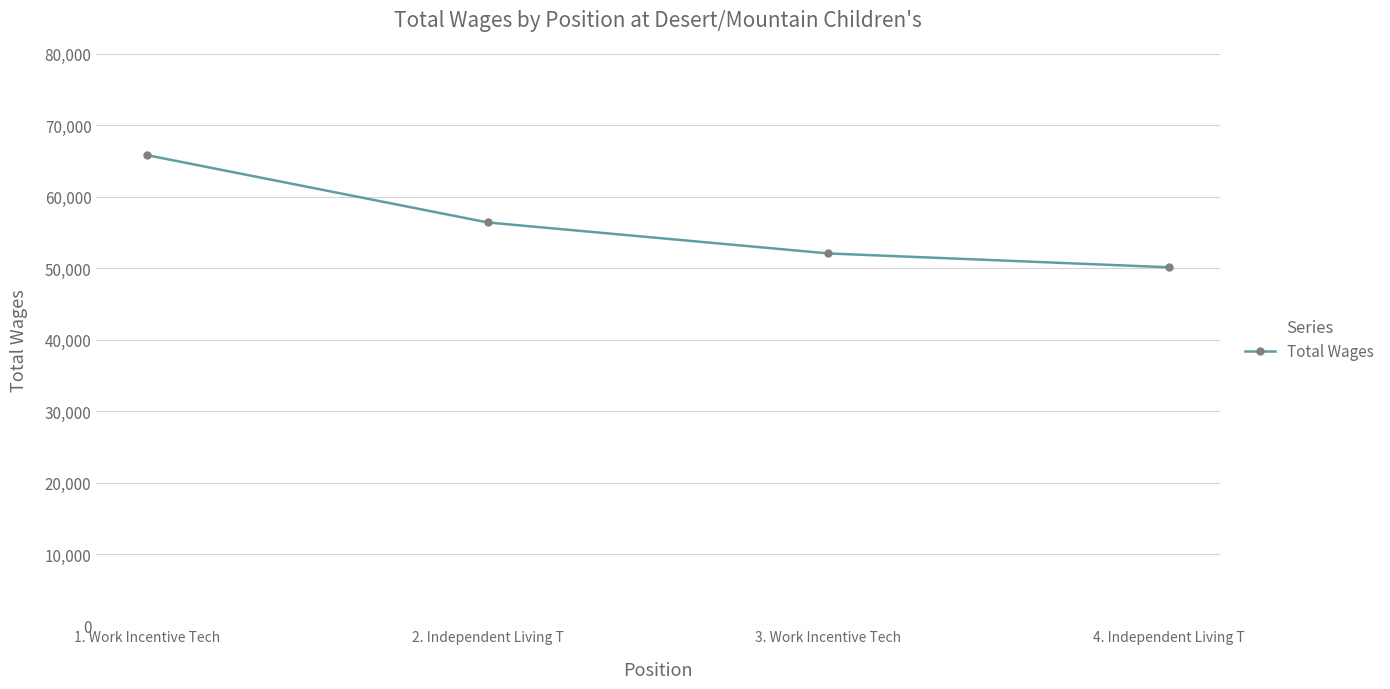

Approximately how many times larger is the value at 2. Independent Living T compared to 3. Work Incentive Tech?

1.1